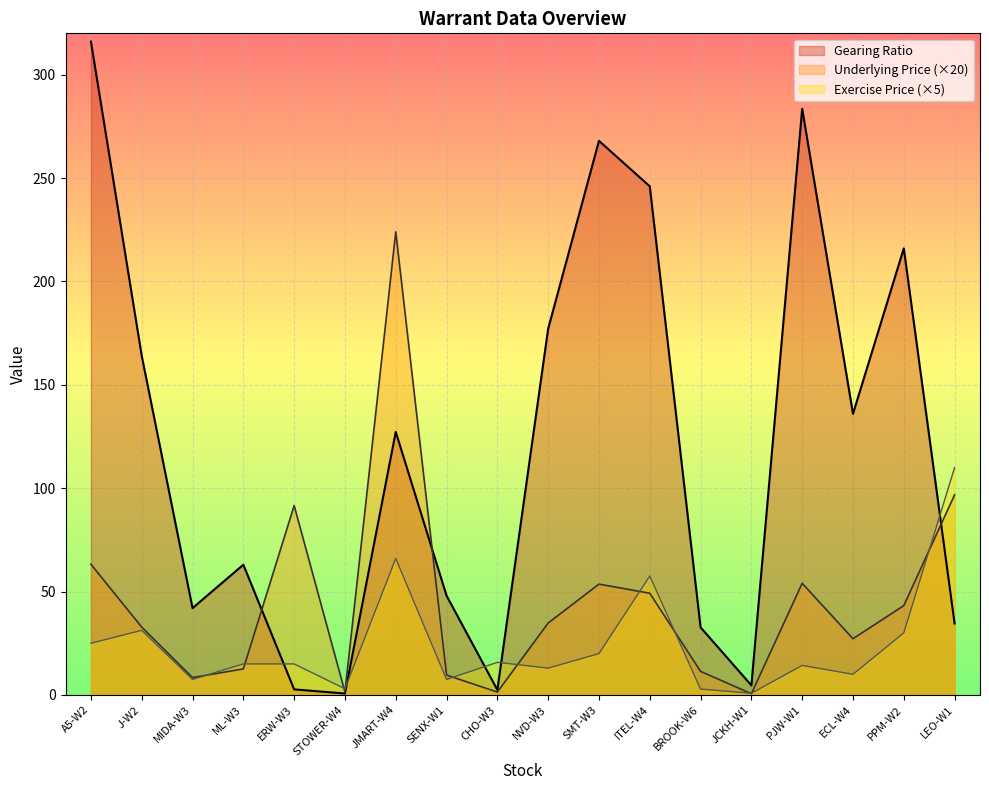

What is the label of the 5th point from the right?

JCKH-W1